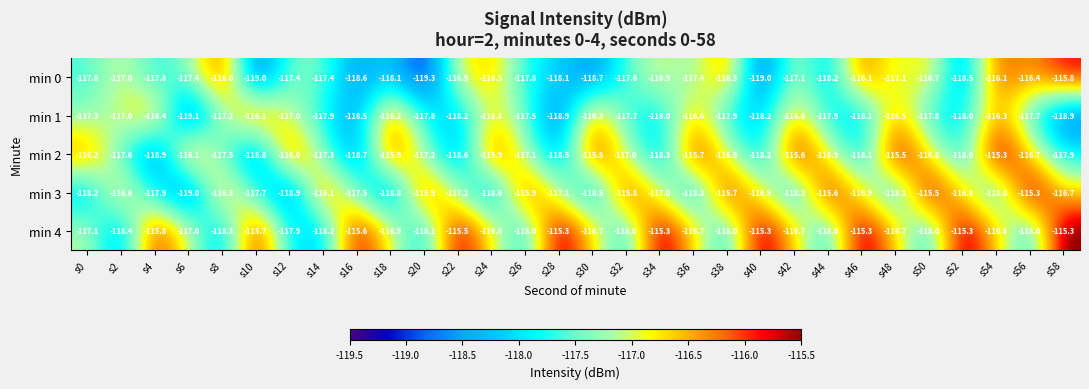

Which series has the largest range (max minus min)?

min 3